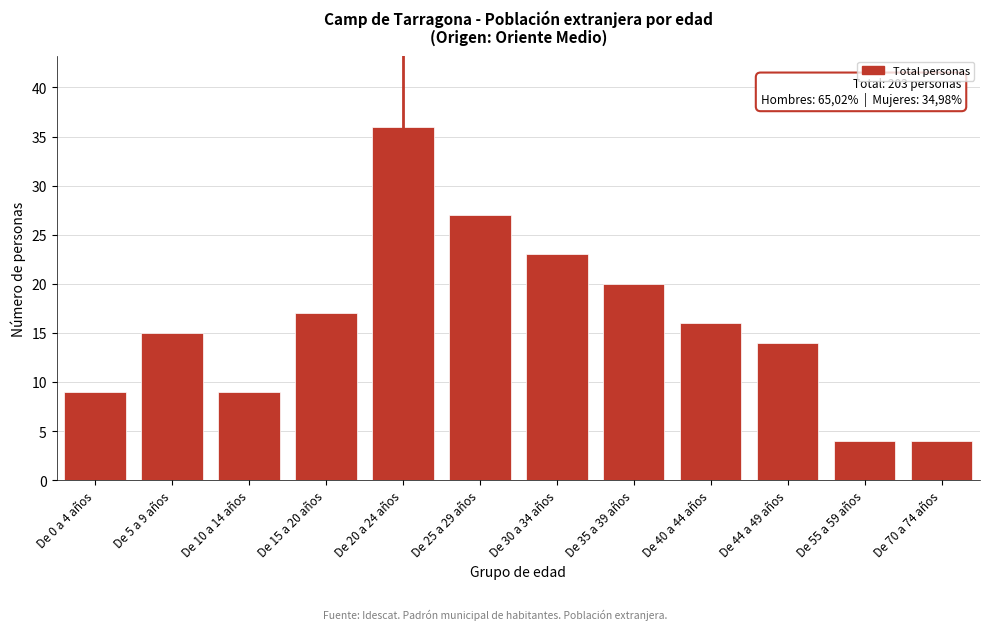

Reading left to right, extract all data points from this chart.

De 0 a 4 años=9	De 5 a 9 años=15	De 10 a 14 años=9	De 15 a 20 años=17	De 20 a 24 años=36	De 25 a 29 años=27	De 30 a 34 años=23	De 35 a 39 años=20	De 40 a 44 años=16	De 44 a 49 años=14	De 55 a 59 años=4	De 70 a 74 años=4